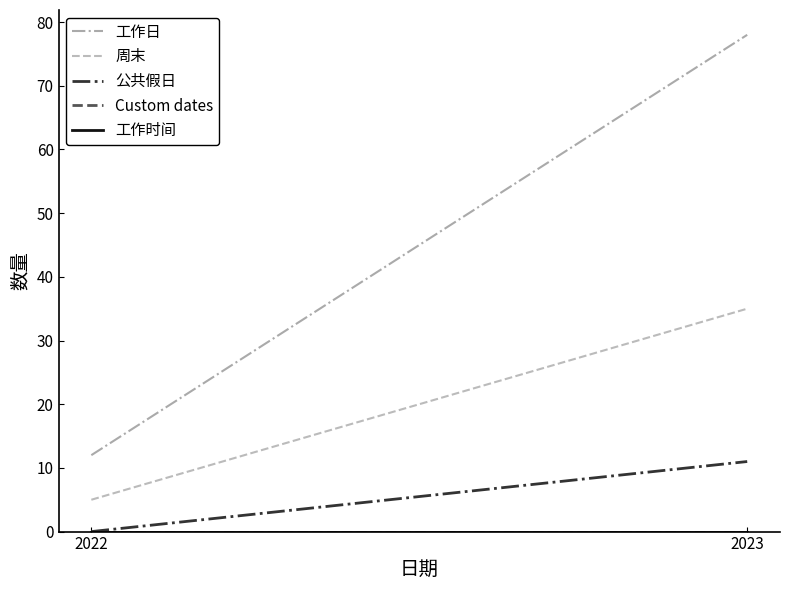

Between 2022 and 2023, which series saw the biggest shift?

工作日